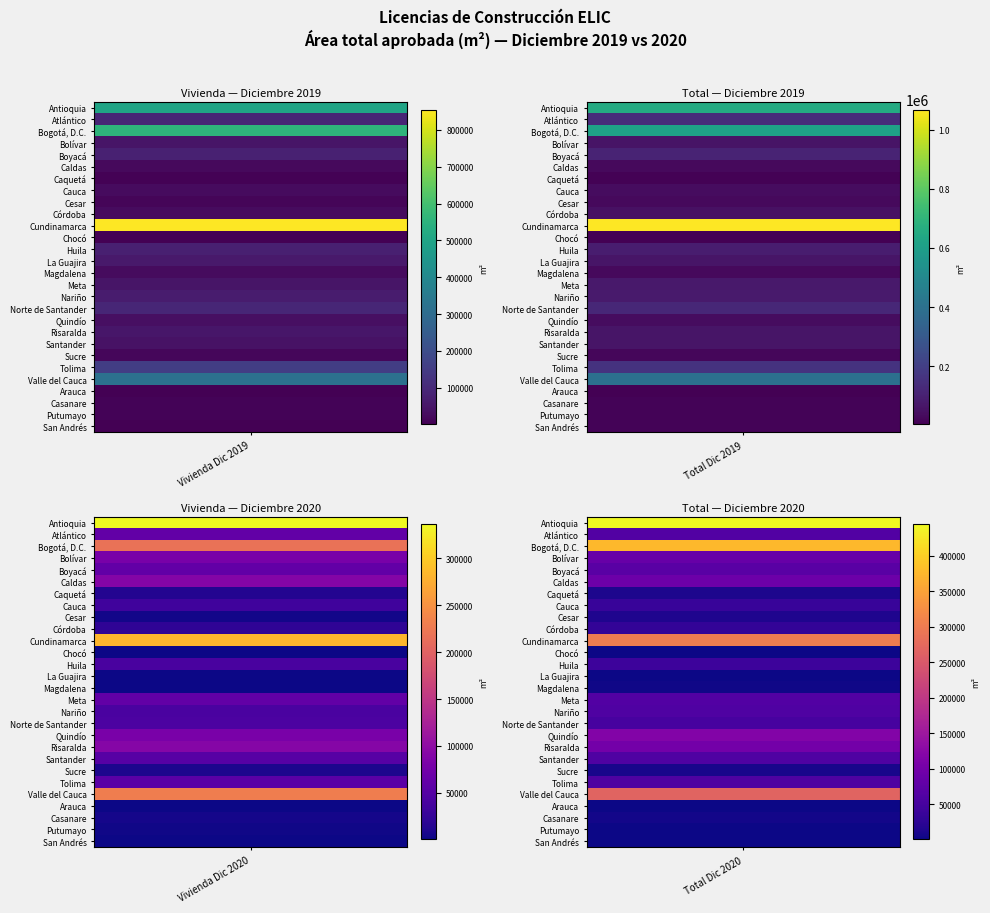

The value of Total Dic 2019 at 16 is 78382. True or false?

True